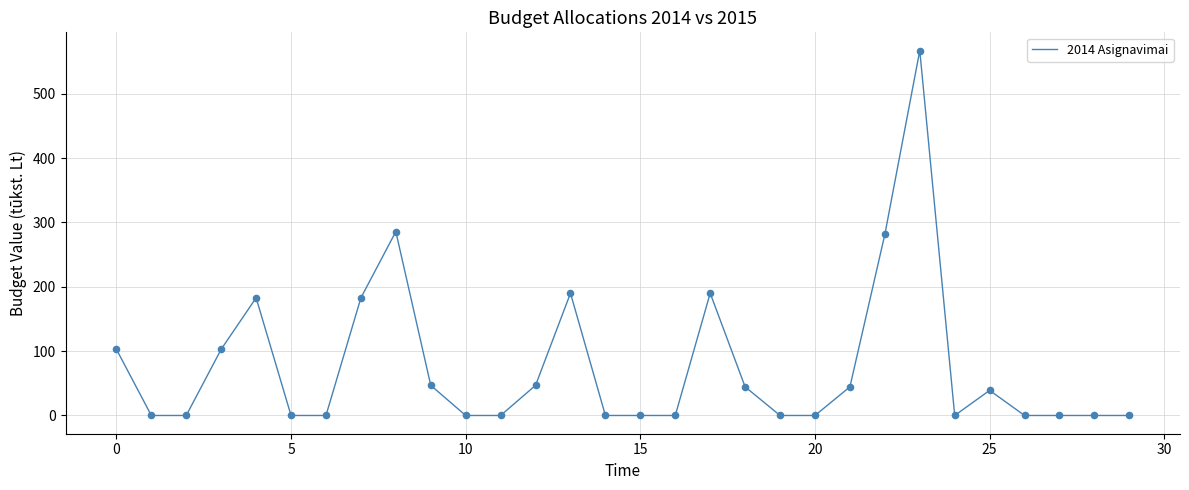

What is the greatest value displayed?

567.0